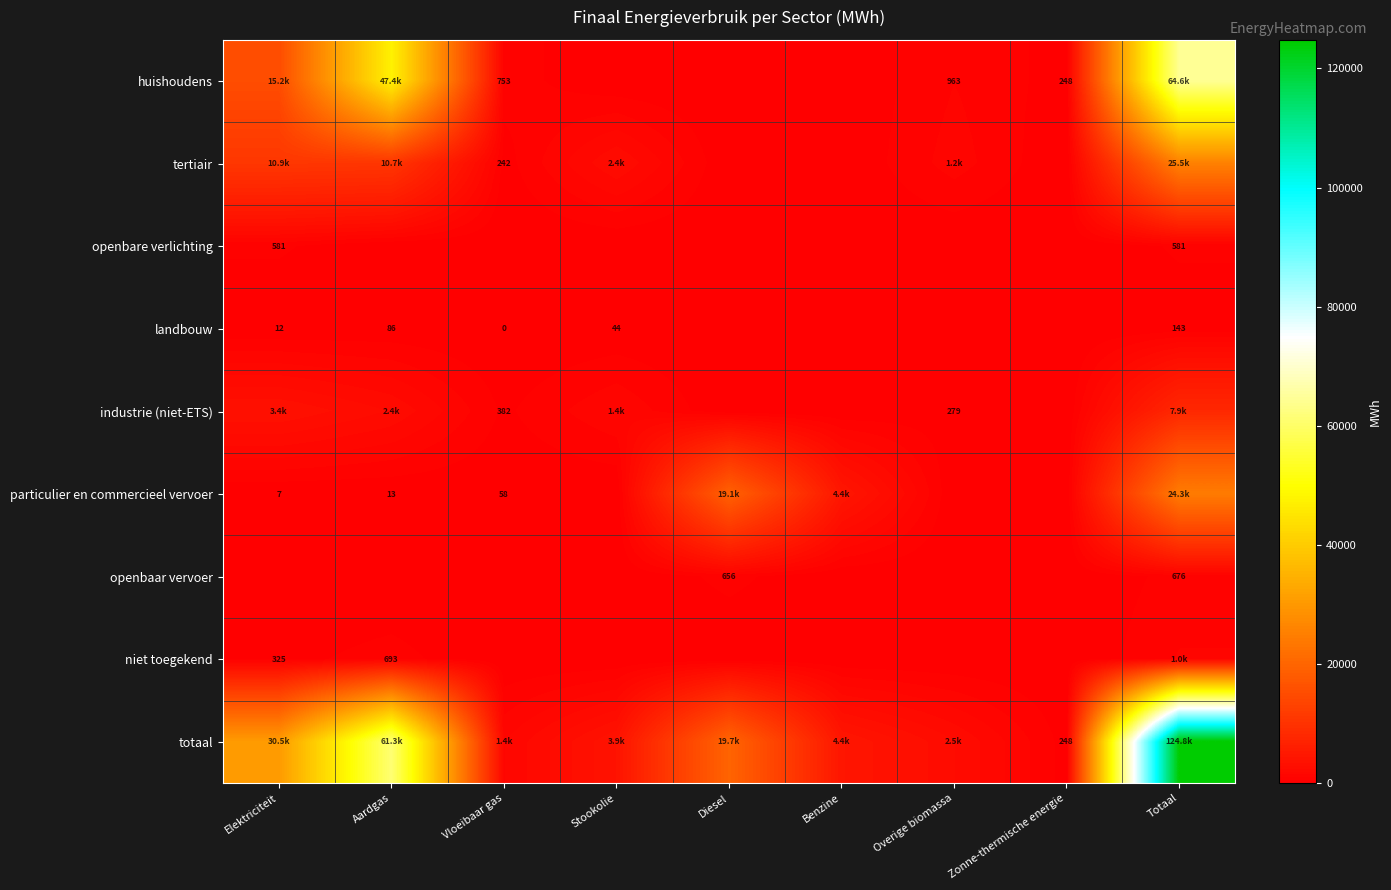

The huishoudens series shows 10627.7 at Aardgas. True or false?

False